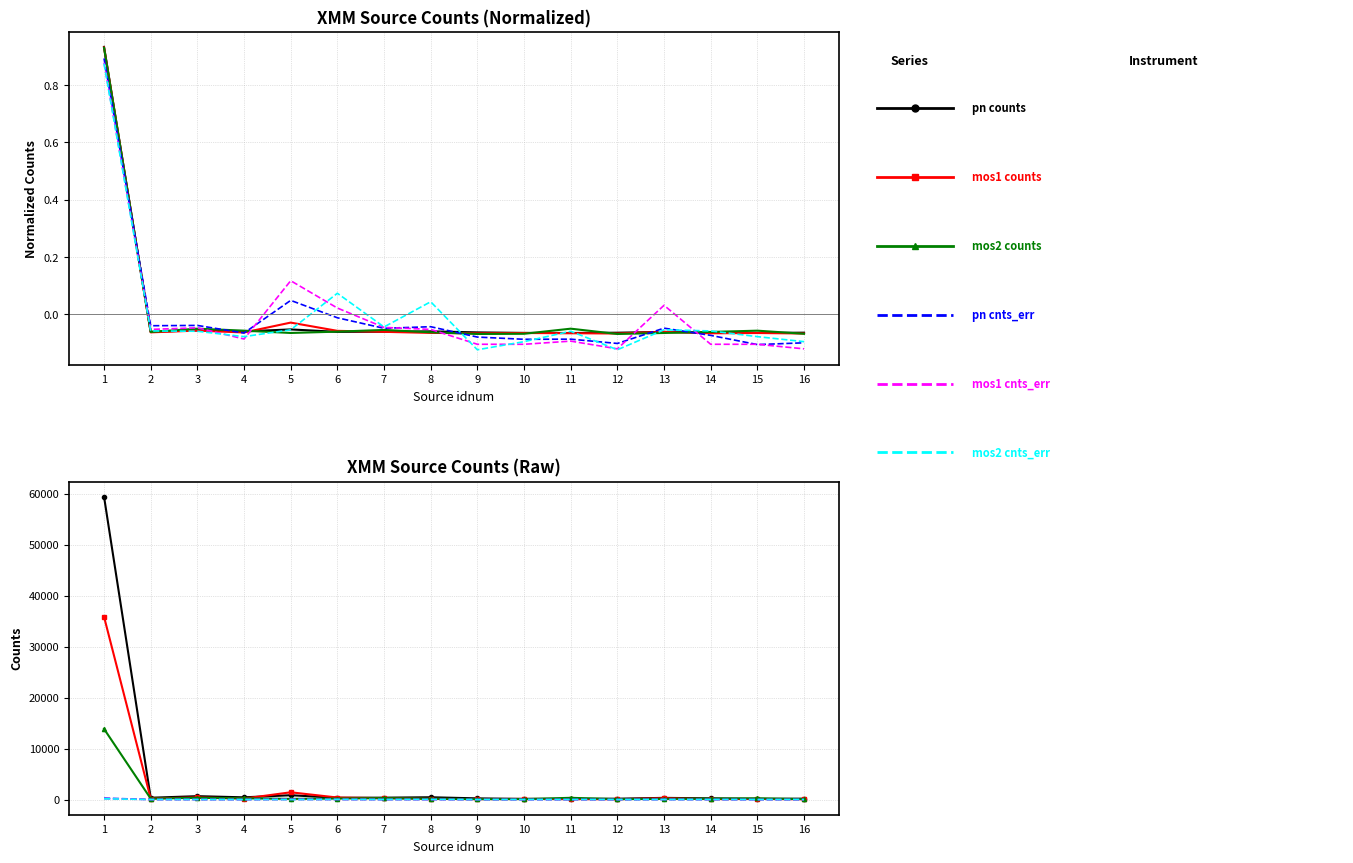

What is the value of the pn cnts_err point at the 15th from the left?

15.4